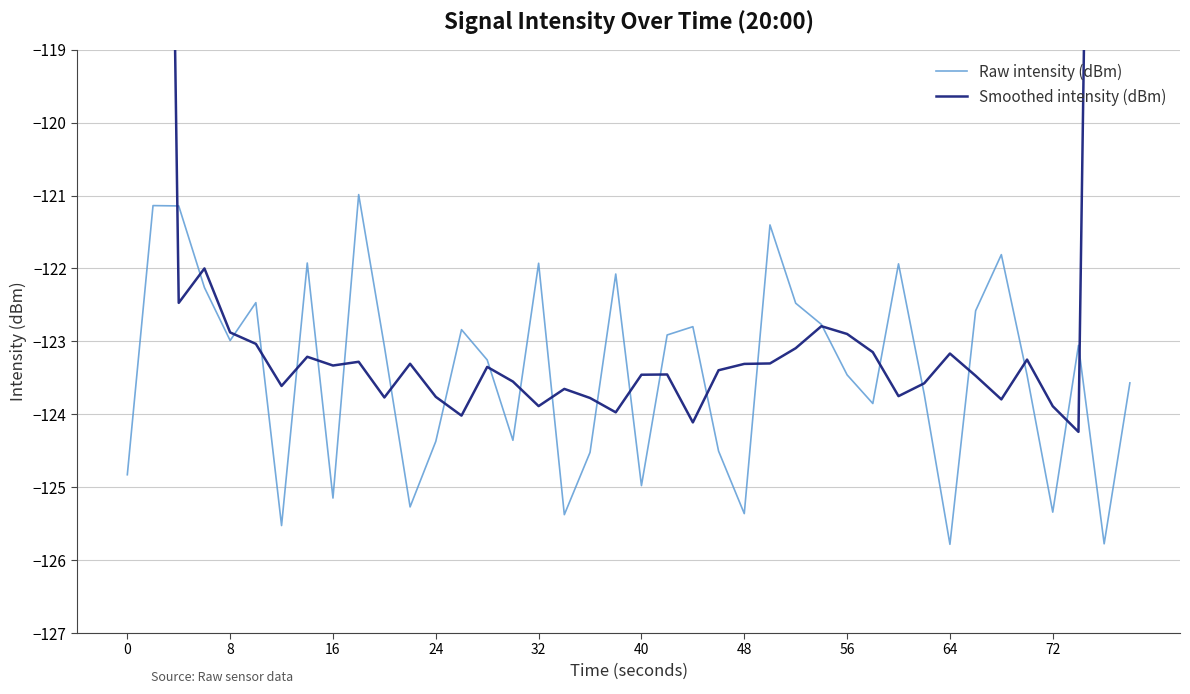

How many times do Smoothed intensity (dBm) and Raw intensity (dBm) cross each other?

24